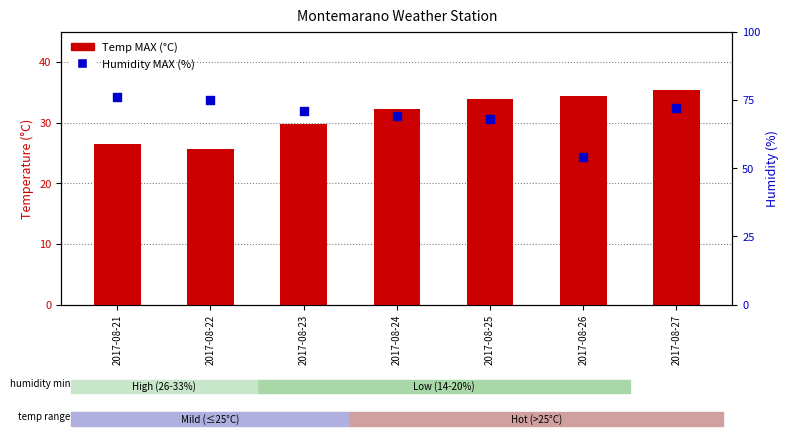

What are all the series names shown in the legend?

Temp MAX (°C), Humidity MAX (%)